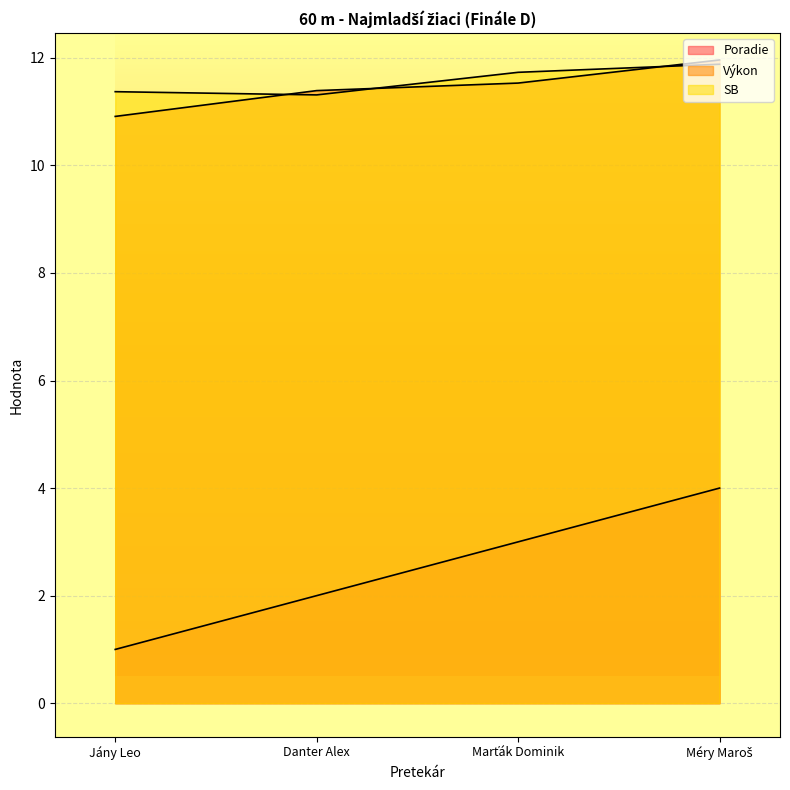

What is the maximum value shown in the chart?

12.0